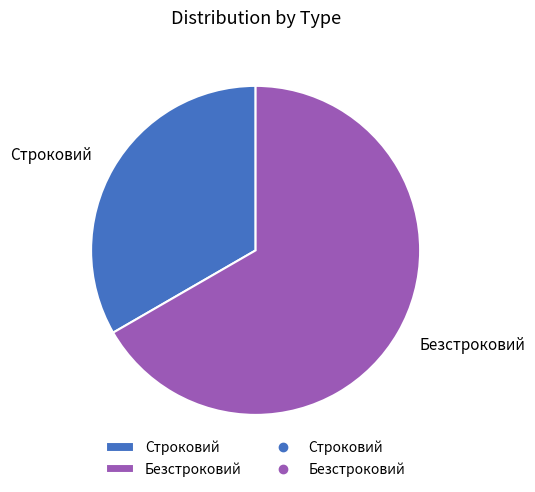

Is it true that Строковий is 24% of the pie?

False